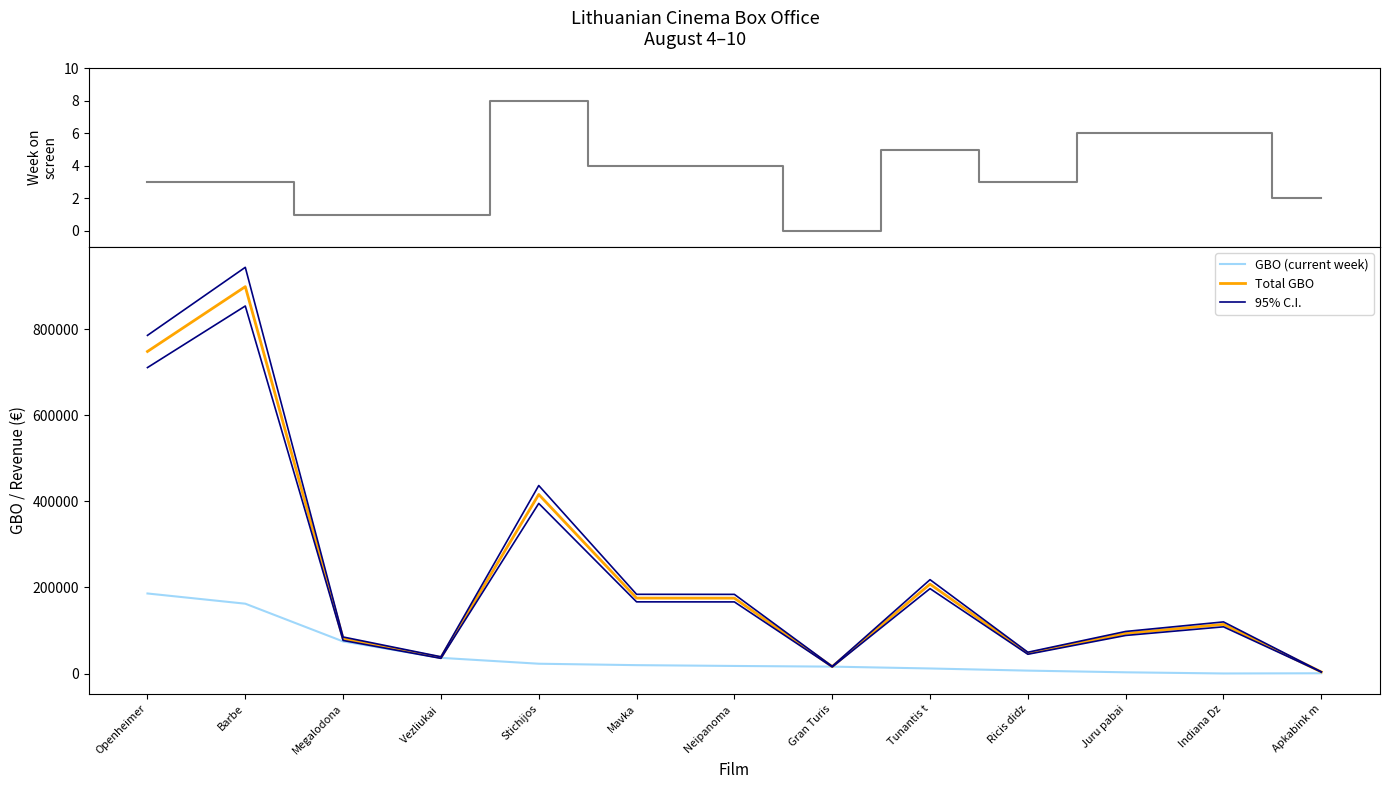

True or false: 95% C.I. and Total GBO cross at least once.

False